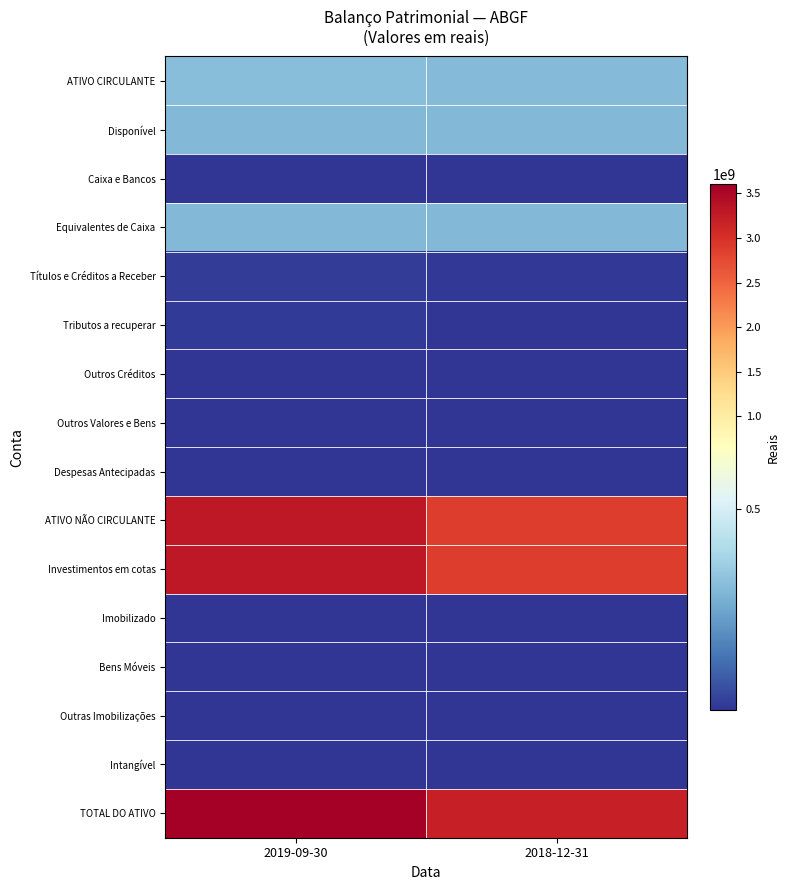

Reading right to left, list all the values displayed in this chart.

ATIVO CIRCULANTE: 2018-12-31=303897978	2019-09-30=313286861
Disponível: 2018-12-31=298452477	2019-09-30=297146752
Caixa e Bancos: 2018-12-31=4256	2019-09-30=4658
Equivalentes de Caixa: 2018-12-31=298448221	2019-09-30=297142094
Títulos e Créditos a Receber: 2018-12-31=5325763	2019-09-30=15969745
Tributos a recuperar: 2018-12-31=1780967	2019-09-30=11931341
Outros Créditos: 2018-12-31=66315	2019-09-30=382008
Outros Valores e Bens: 2018-12-31=51418	2019-09-30=41769
Despesas Antecipadas: 2018-12-31=68320	2019-09-30=128595
ATIVO NÃO CIRCULANTE: 2018-12-31=2885580927	2019-09-30=3285273024
Investimentos em cotas: 2018-12-31=2882894885	2019-09-30=3282970713
Imobilizado: 2018-12-31=2512828	2019-09-30=2133870
Bens Móveis: 2018-12-31=1553899	2019-09-30=1188178
Outras Imobilizações: 2018-12-31=958929	2019-09-30=945692
Intangível: 2018-12-31=173214	2019-09-30=168441
TOTAL DO ATIVO: 2018-12-31=3189478905	2019-09-30=3598559885